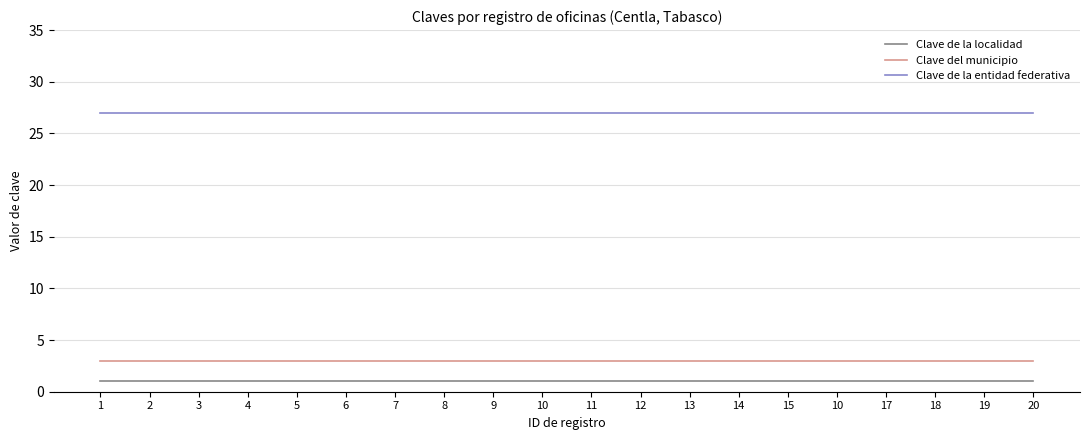

Rank the categories by Clave de la localidad value from lowest to highest.

1, 2, 3, 4, 5, 6, 7, 8, 9, 10, 11, 12, 13, 14, 15, 10, 17, 18, 19, 20